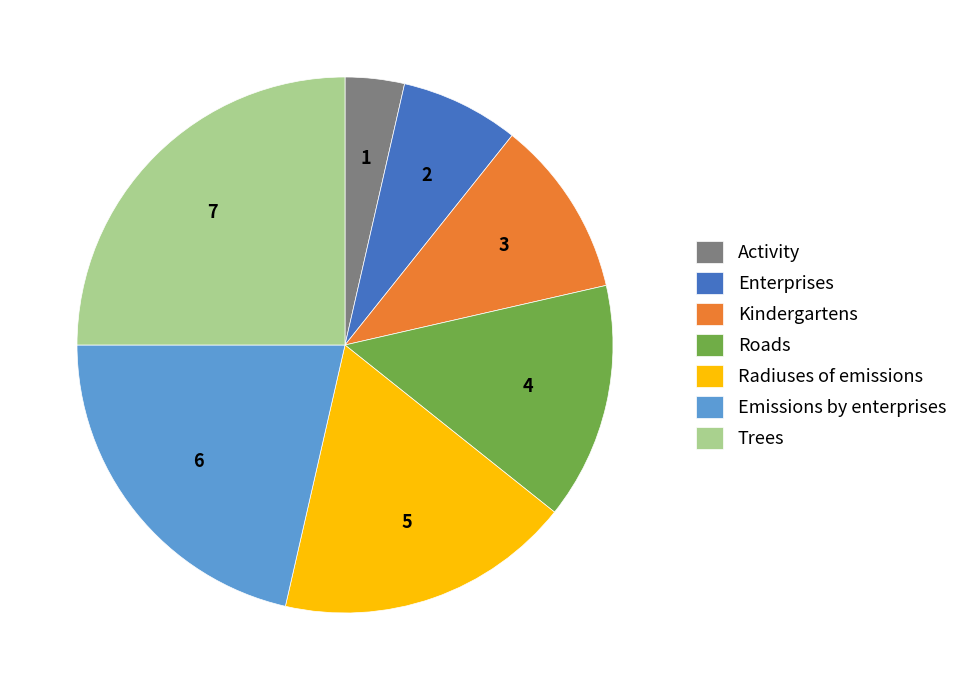

The Activity slice represents 17% of the pie. True or false?

False